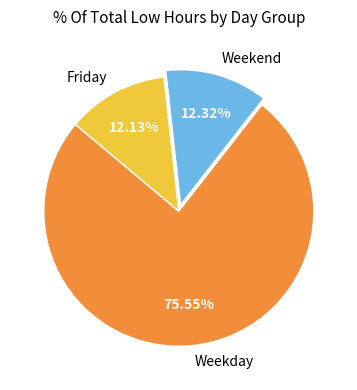

Is there any slice that represents more than half of the pie?

Yes